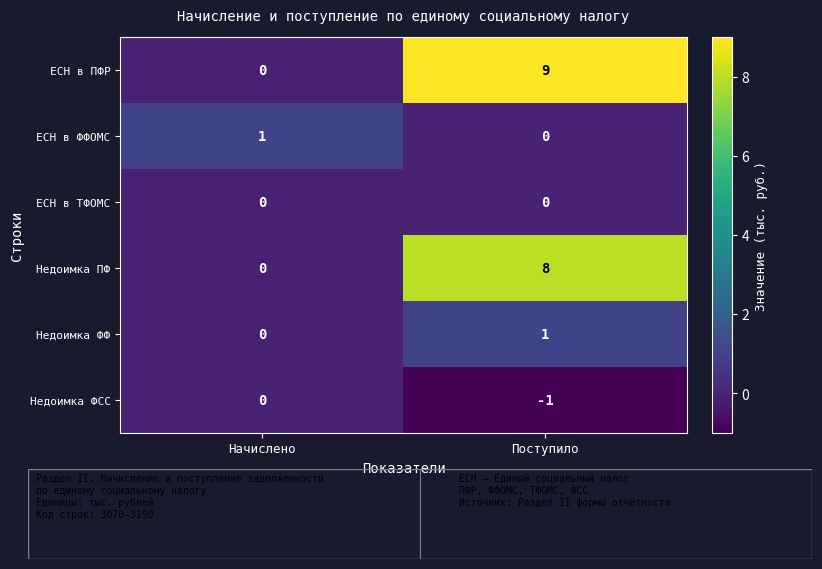

Reading left to right, list all the values displayed in this chart.

ЕСН в ПФР: Начислено=0	Поступило=9
ЕСН в ФФОМС: Начислено=1	Поступило=0
ЕСН в ТФОМС: Начислено=0	Поступило=0
Недоимка ПФ: Начислено=0	Поступило=8
Недоимка ФФ: Начислено=0	Поступило=1
Недоимка ФСС: Начислено=0	Поступило=-1